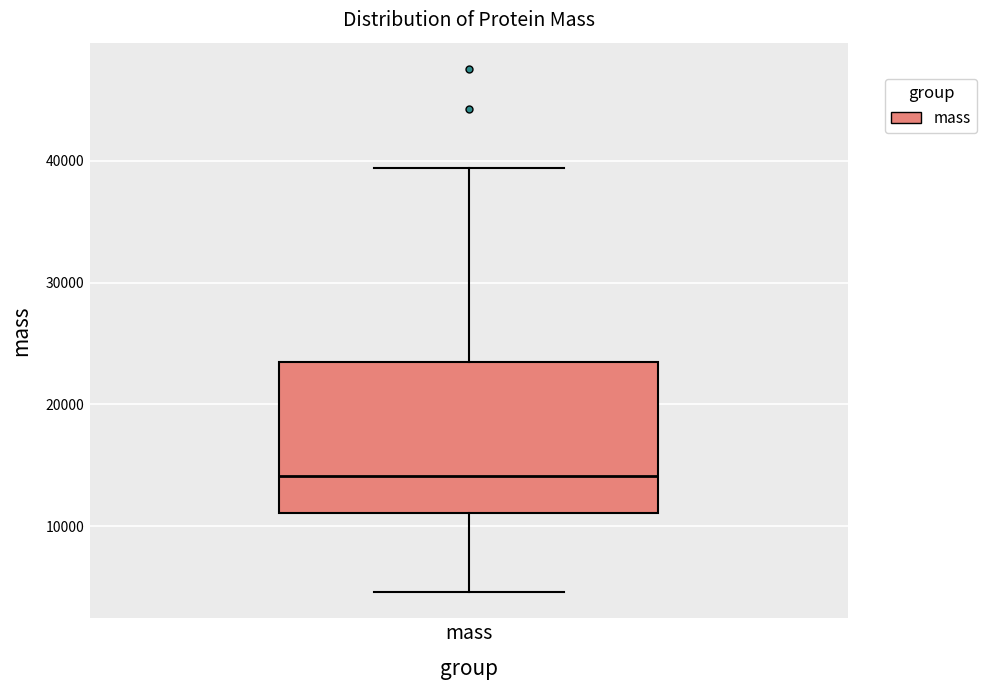

Read this box plot against the y-axis: the position of the median line, the range covered by the box, and the ends of both whiskers. The values are not printed on the chart, so give them approximately, as read against the axis.

median 14000, box 11000 to 23000, whiskers 5000 to 39000